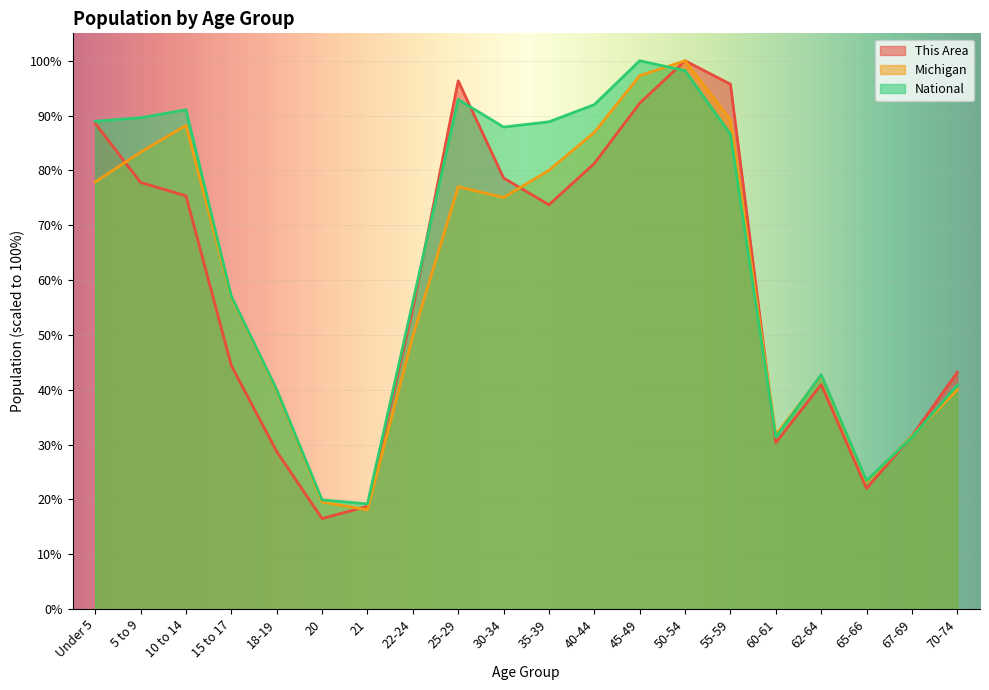

How many times do This Area and Michigan cross each other?

5